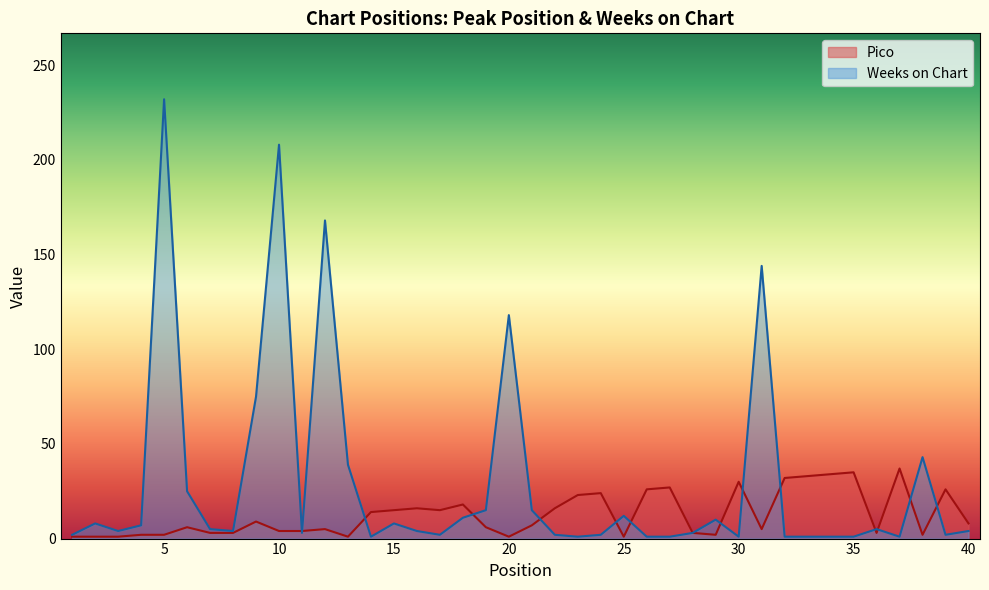

What is the greatest value displayed?

232